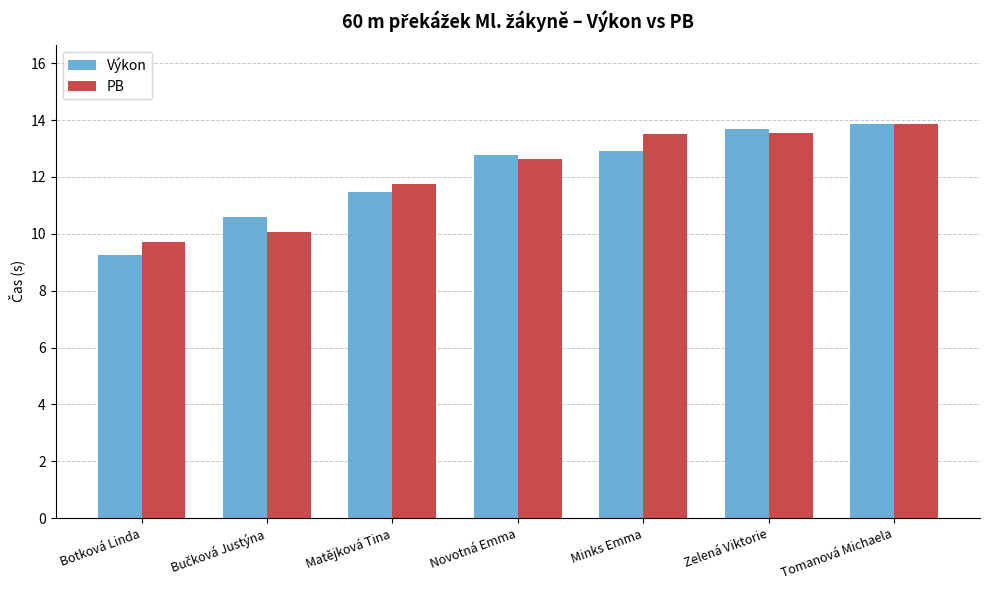

The value of Výkon at Tomanová Michaela is 8.8. True or false?

False